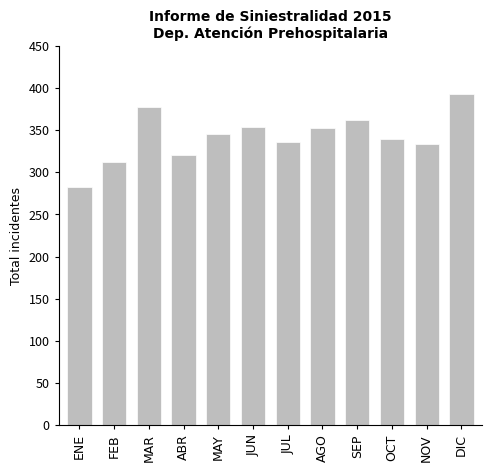

What is the difference between the values at JUL and NOV?

3